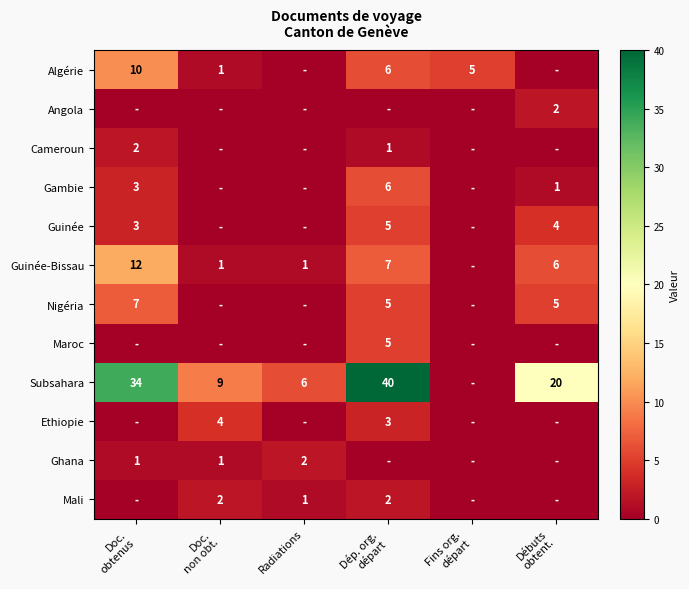

What is the difference between the Guinée values at Débuts obtent. and Doc. obtenus?

1